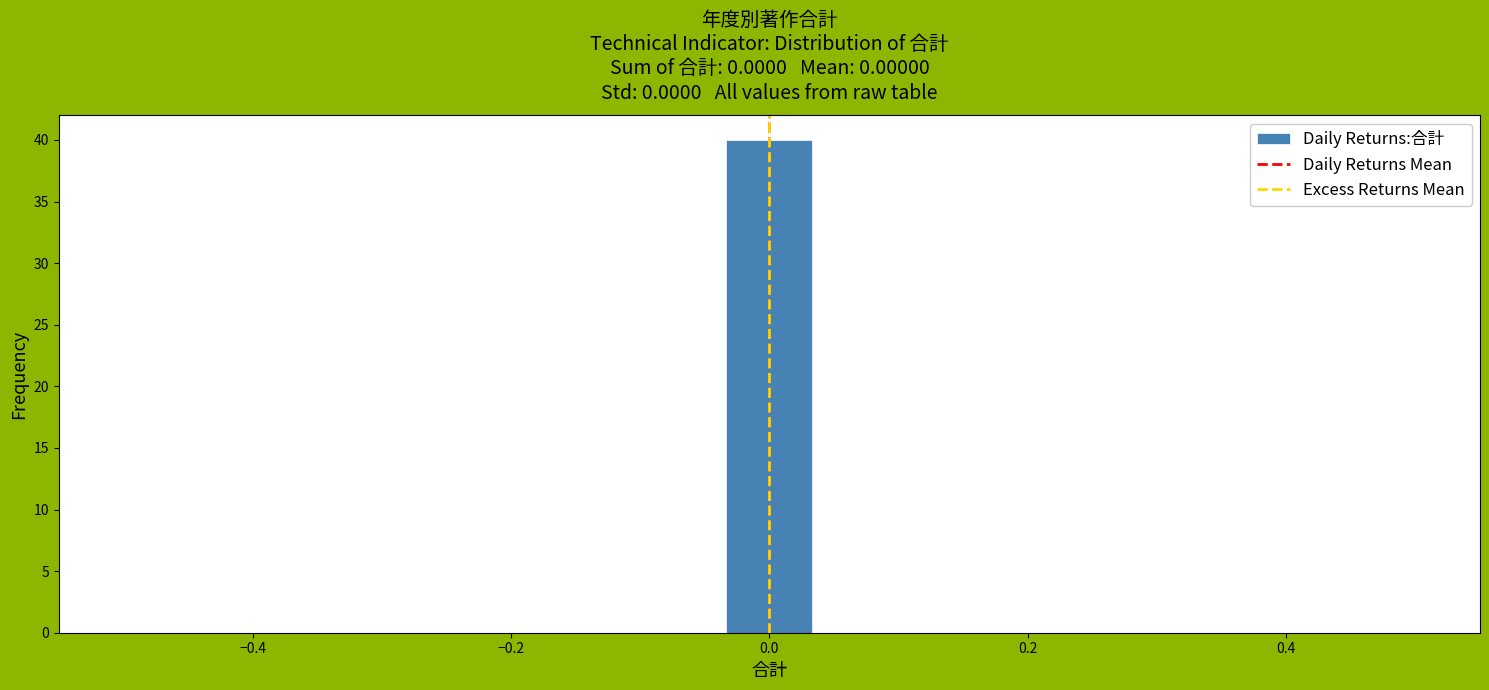

Around what value on the x-axis is the tallest bar? Give the approximate position of its centre, as read against the axis.

0.00